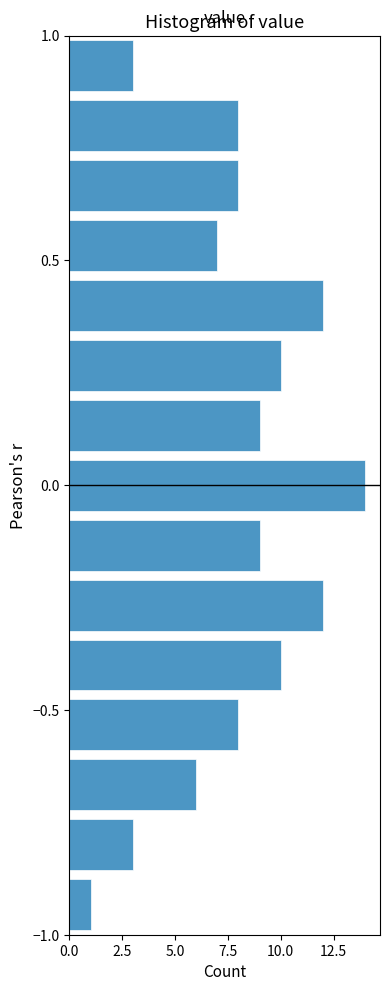

Around what value on the y-axis is the longest bar? Give the approximate position of its centre, as read against the axis.

0.00